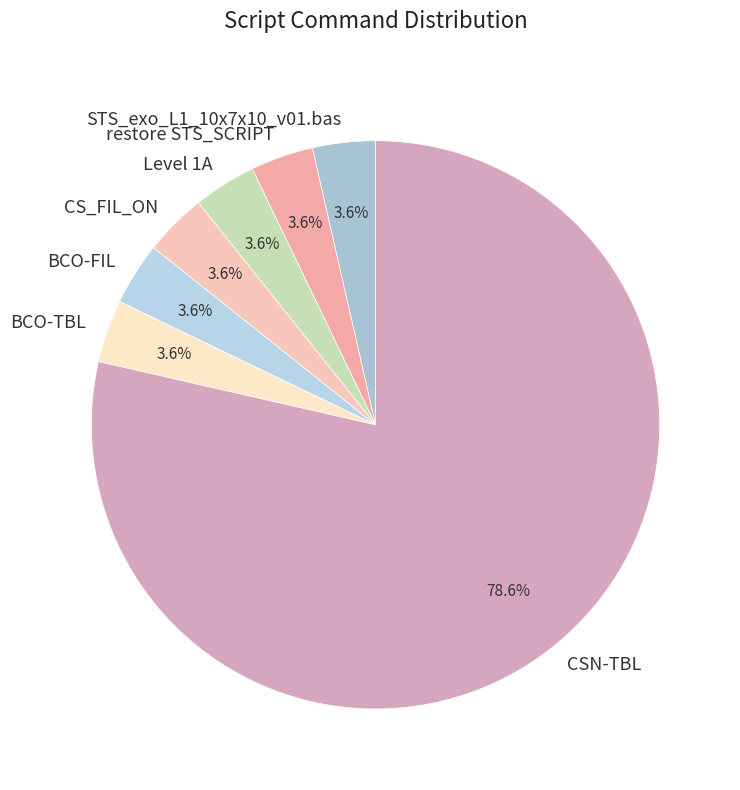

Which slice is the largest?

CSN-TBL